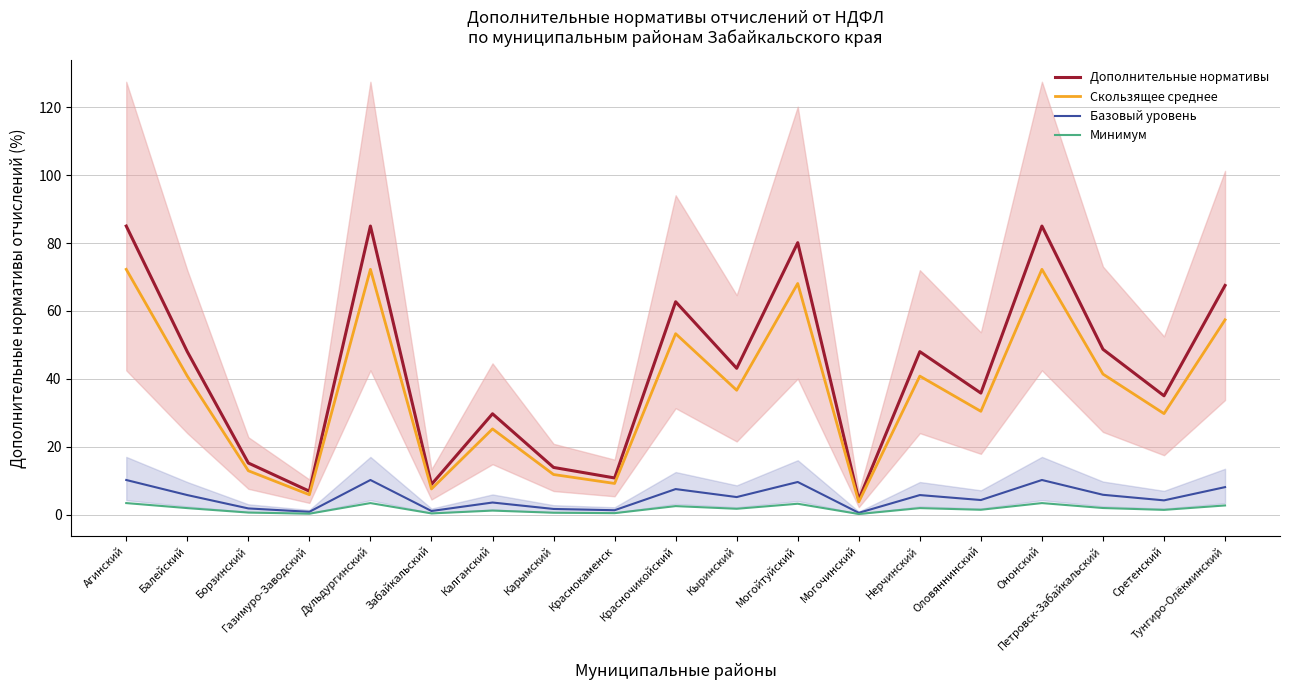

What is the value of the Минимум point at the 14th from the left?

1.9